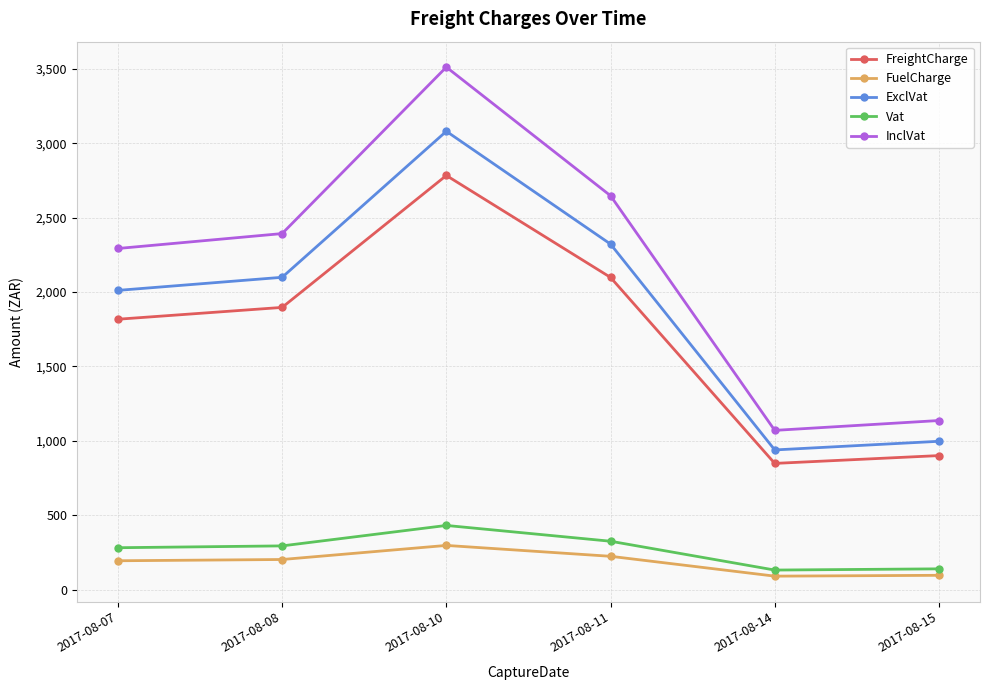

What are all the series names shown in the legend?

FreightCharge, FuelCharge, ExclVat, Vat, InclVat